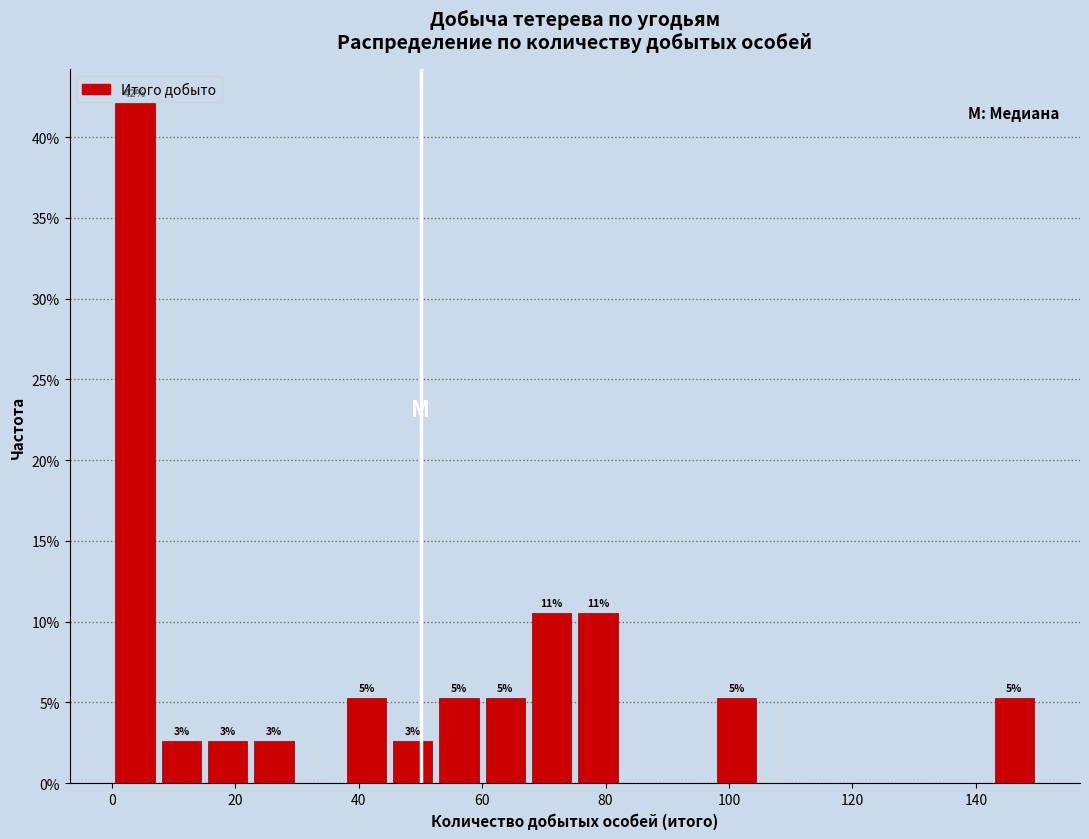

Around what value on the x-axis is the tallest bar? Give the approximate position of its centre, as read against the axis.

4